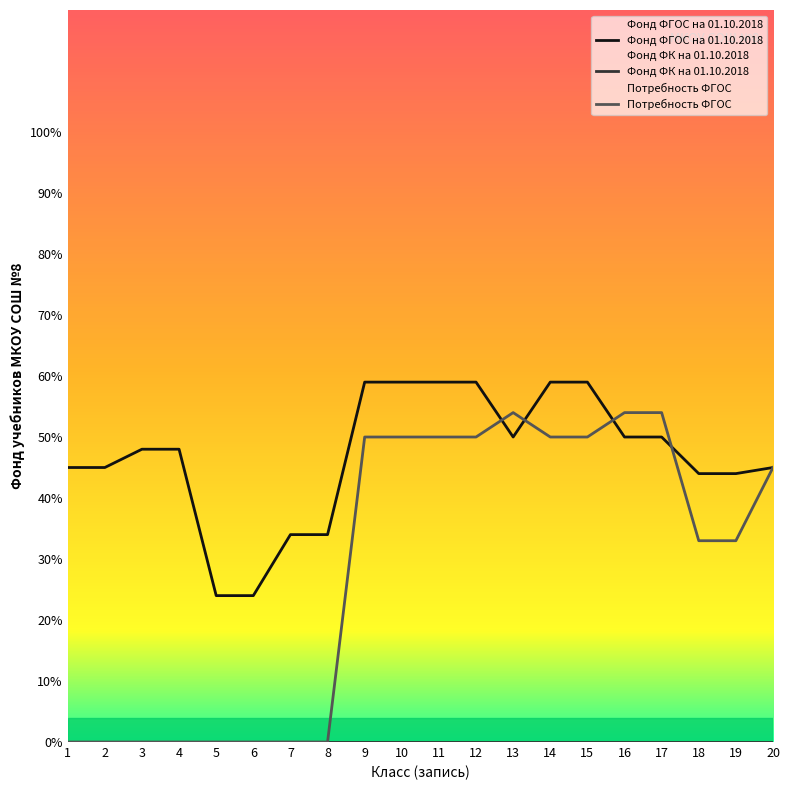

Reading left to right, list all the values displayed in this chart.

Фонд ФГОС на 01.10.2018: 1=45	2=45	3=48	4=48	5=24	6=24	7=34	8=34	9=59	10=59	11=59	12=59	13=50	14=59	15=59	16=50	17=50	18=44	19=44	20=45
Потребность ФГОС: 1=0	2=0	3=0	4=0	5=0	6=0	7=0	8=0	9=50	10=50	11=50	12=50	13=54	14=50	15=50	16=54	17=54	18=33	19=33	20=45